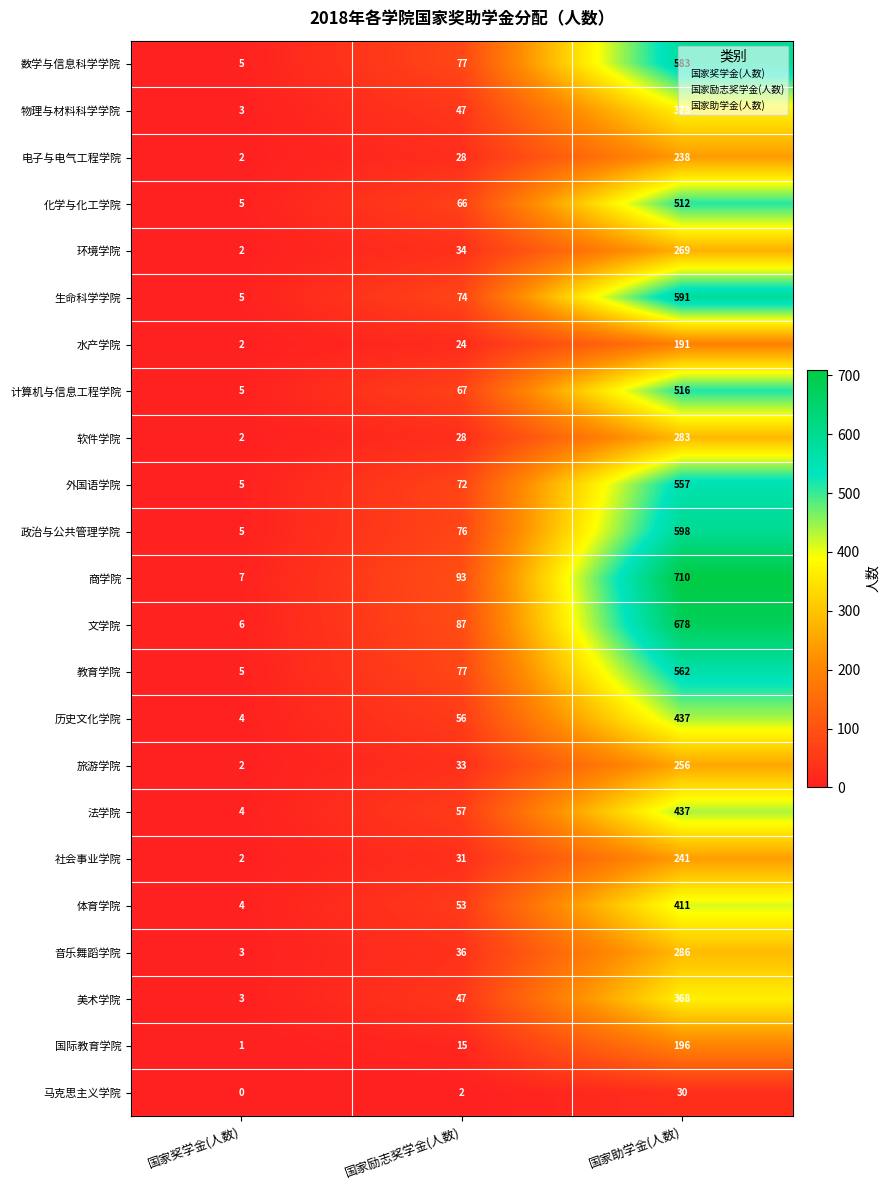

Is it true that 商学院 equals 93 at 国家励志奖学金(人数)?

True